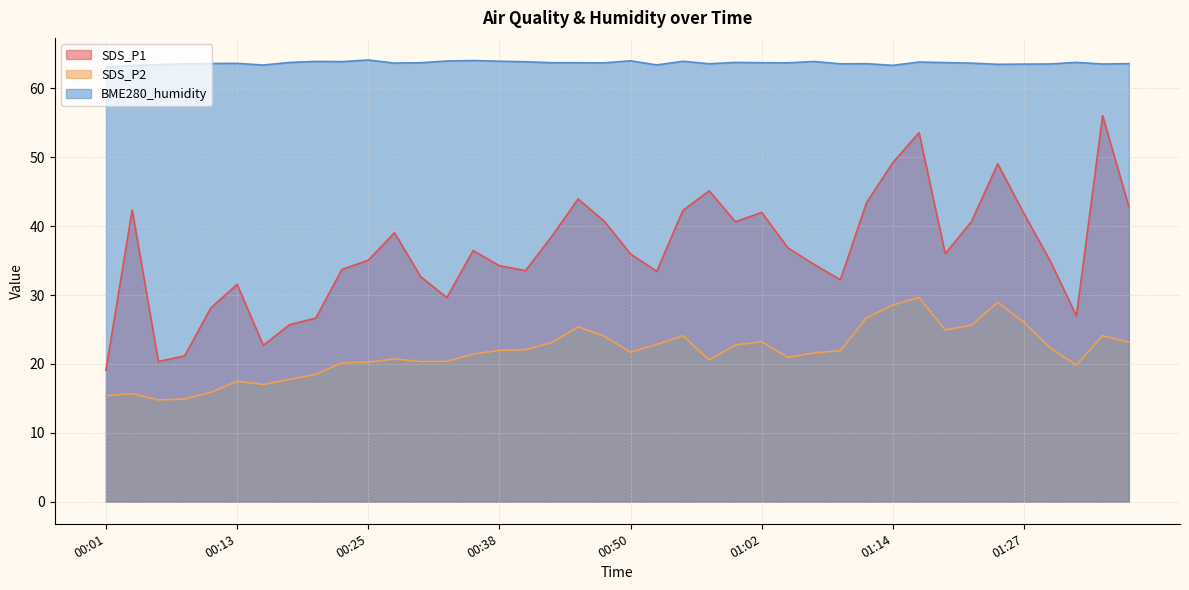

Where is BME280_humidity nearest to the value 63?

00:01